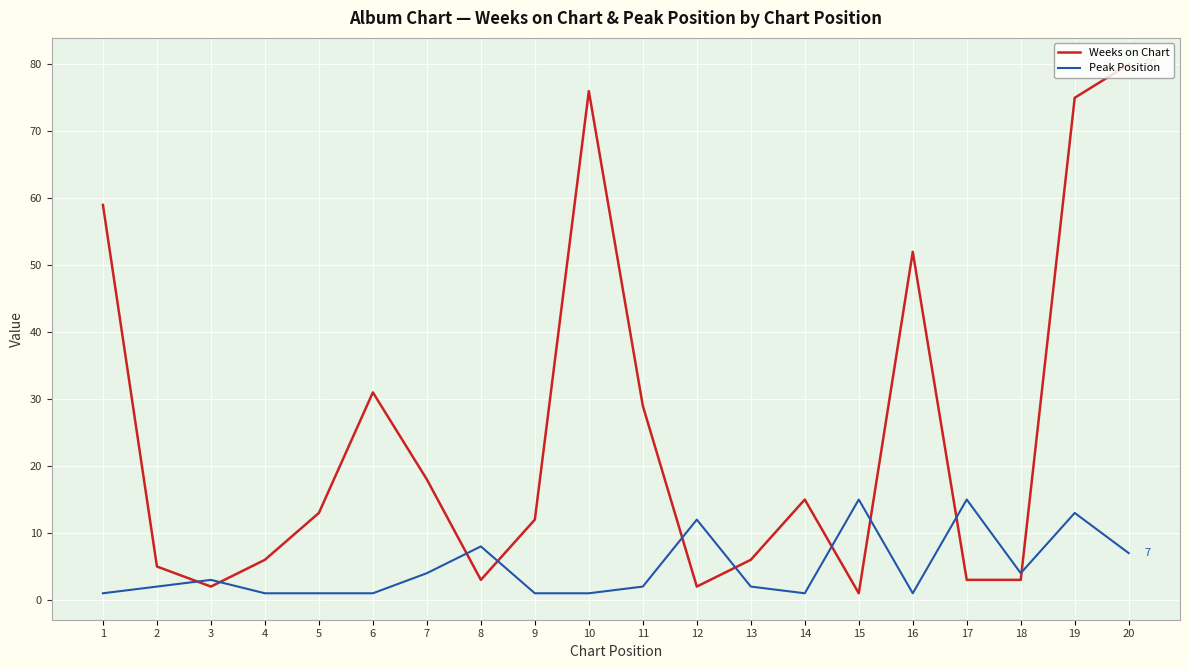

Is the value of Peak Position at 8 greater than the value of Weeks on Chart at 14?

No